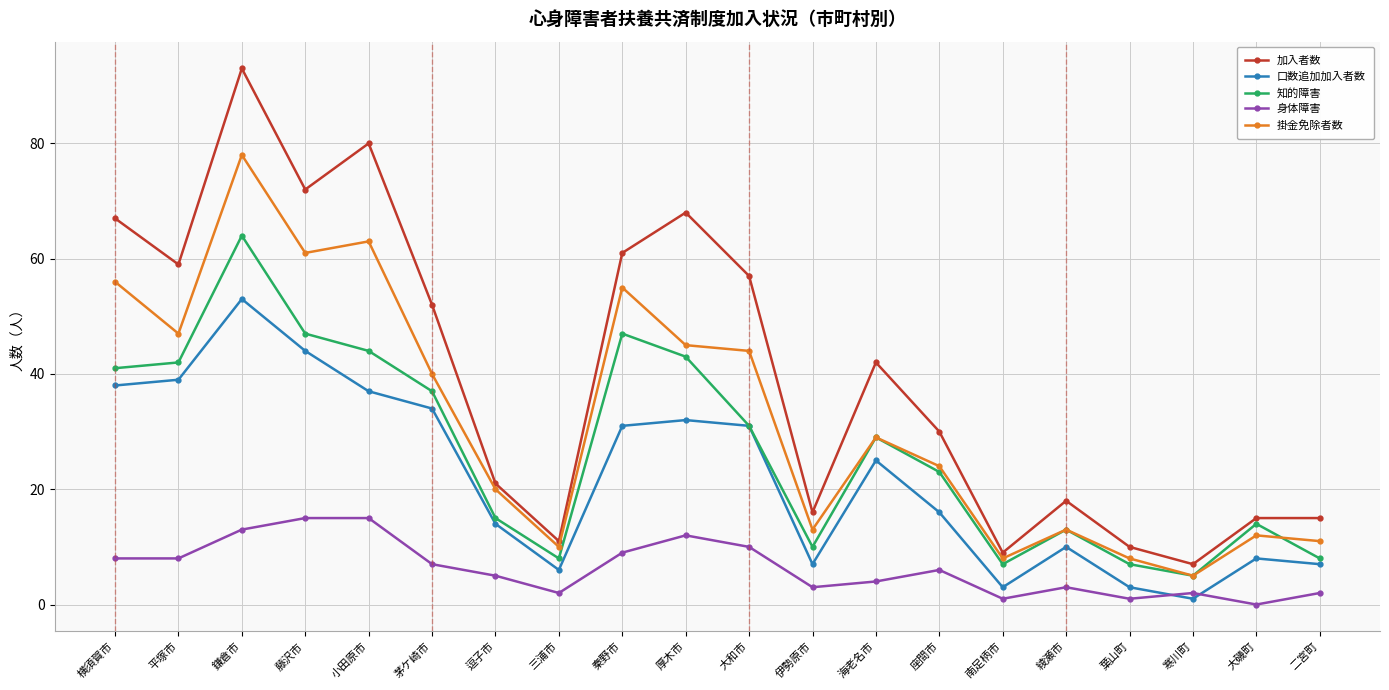

What is the total value across all series at 大和市?

173